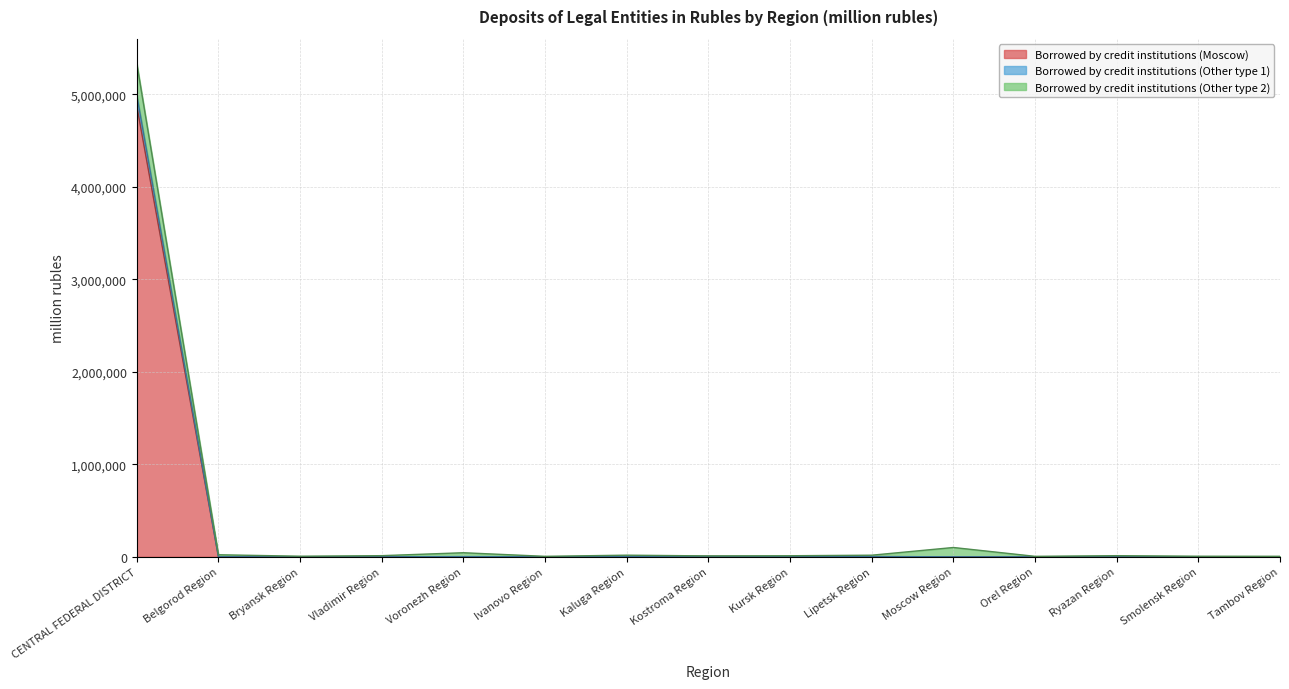

Where is Borrowed by credit institutions (Moscow) nearest to the value 2438642?

Kostroma Region